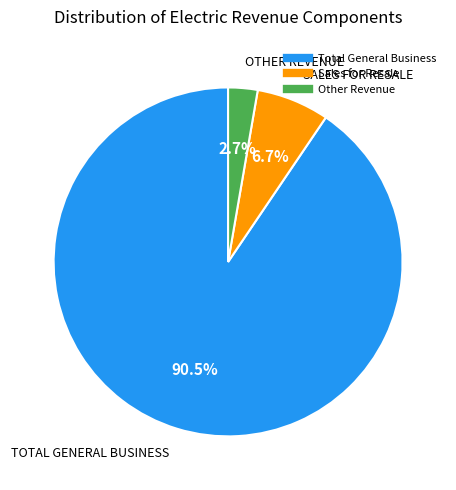

Rank the categories by value from lowest to highest.

Other Revenue, Sales for Resale, Total General Business